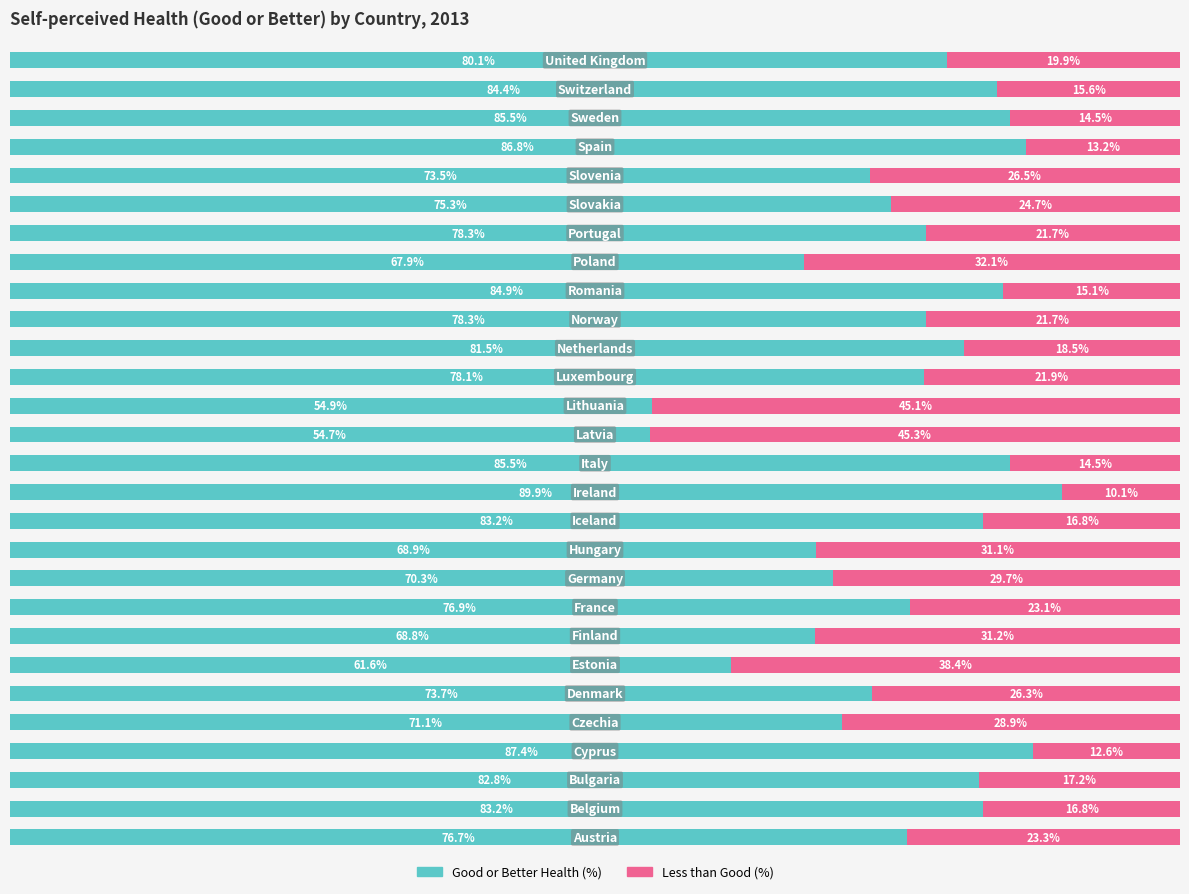

Reading left to right, what are all the values shown in this chart?

Owner-occupied: 76.7	83.2	82.8	87.4	71.1	73.7	61.6	68.8	76.9	70.3	68.9	83.2	89.9	85.5	54.7	54.9	78.1	81.5	78.3	84.9	67.9	78.3	75.3	73.5	86.8	85.5	84.4	80.1
Renter-occupied: 23.3	16.8	17.2	12.6	28.9	26.3	38.4	31.2	23.1	29.7	31.1	16.8	10.1	14.5	45.3	45.1	21.9	18.5	21.7	15.1	32.1	21.7	24.7	26.5	13.2	14.5	15.6	19.9